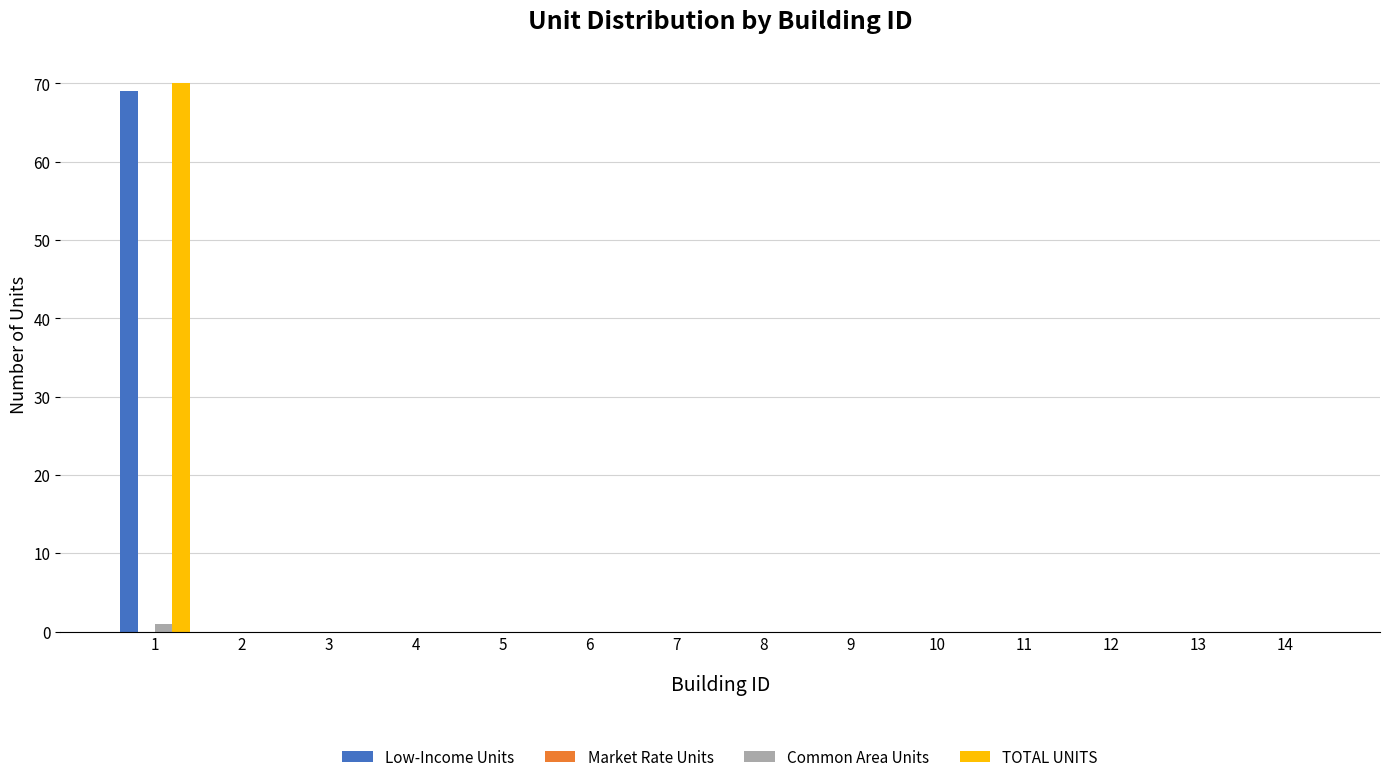

What is the maximum value shown in the chart?

70